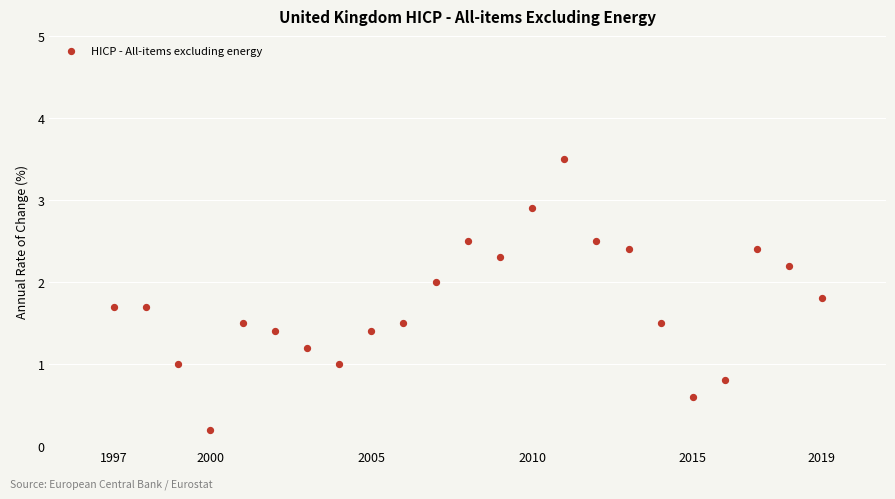

What is the range of X values (max minus min)?

22.0